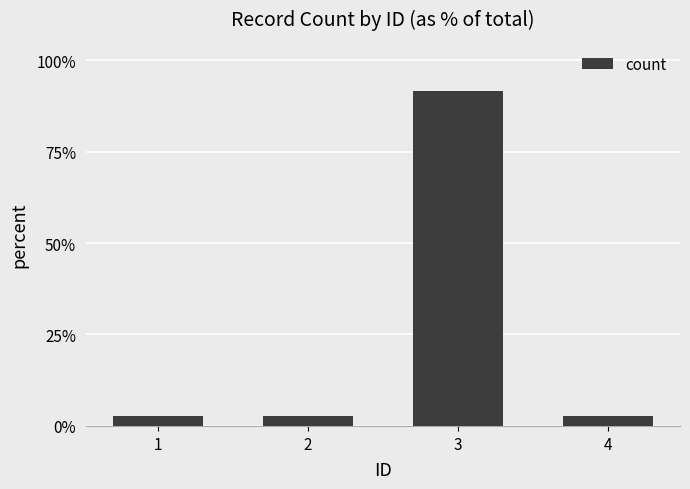

The value at 2 is 2.8. True or false?

True